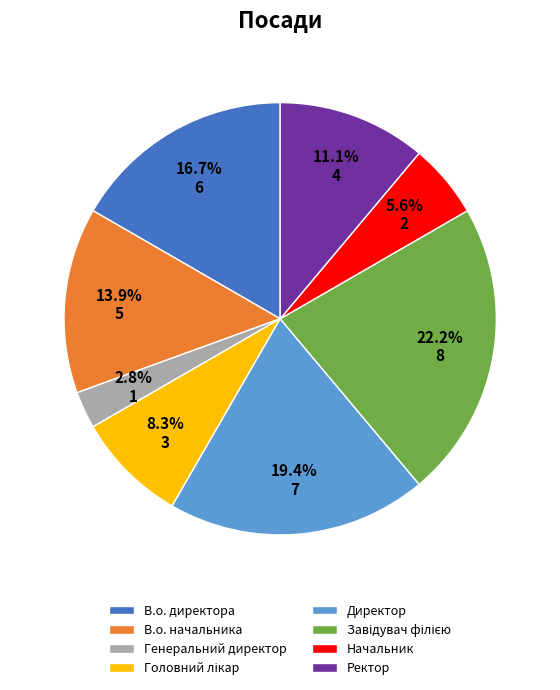

How many segments does this pie chart have?

8